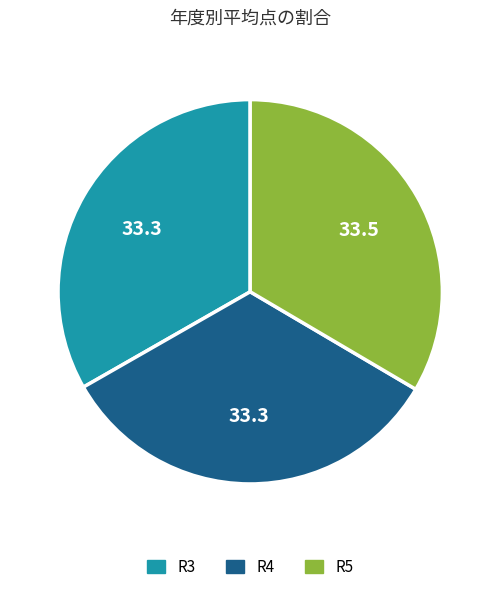

Combined, do R3 and R5 account for over 50%?

Yes